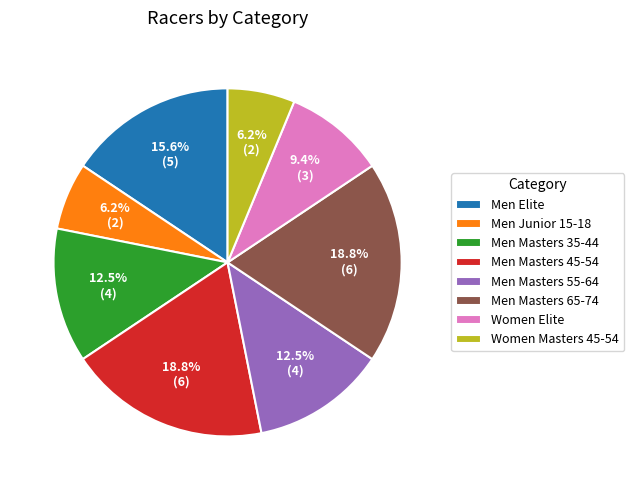

True or false: Men Elite accounts for 16% of the total.

True